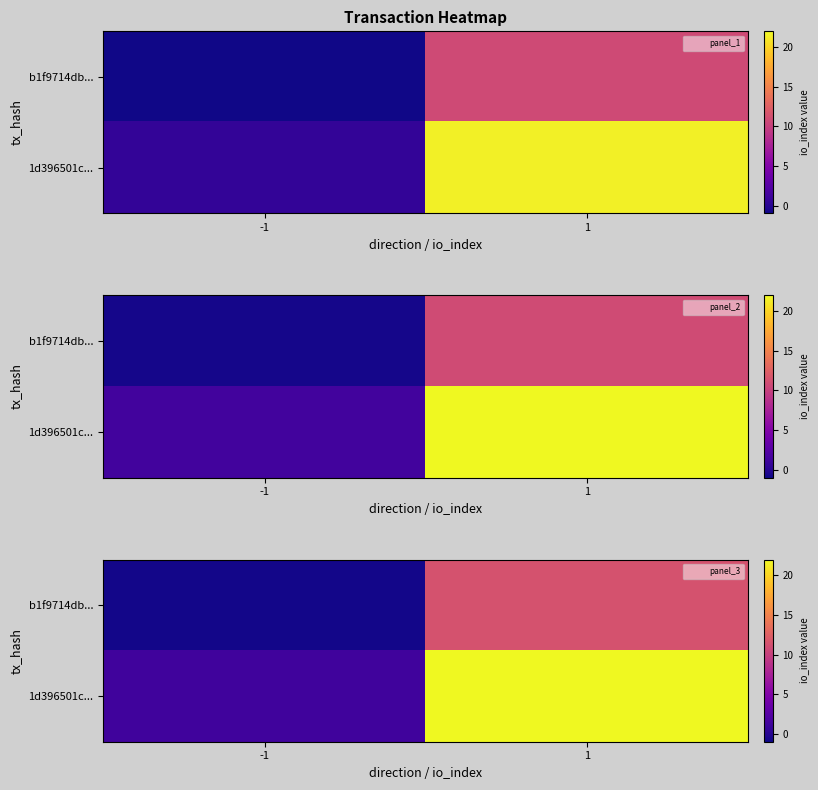

Is the value of row_0 at 1 greater than the value of row_1 at 1?

No